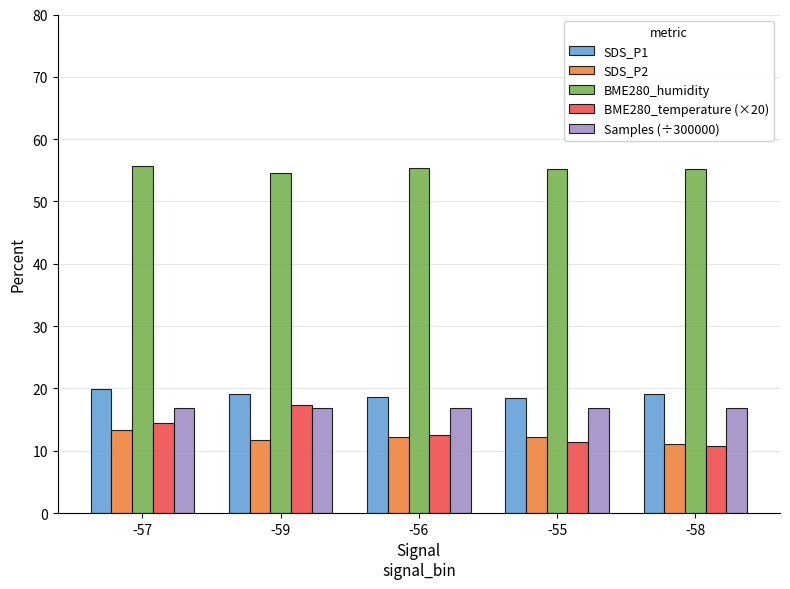

The value of Samples (÷300000) at -58 is 3.6. True or false?

False